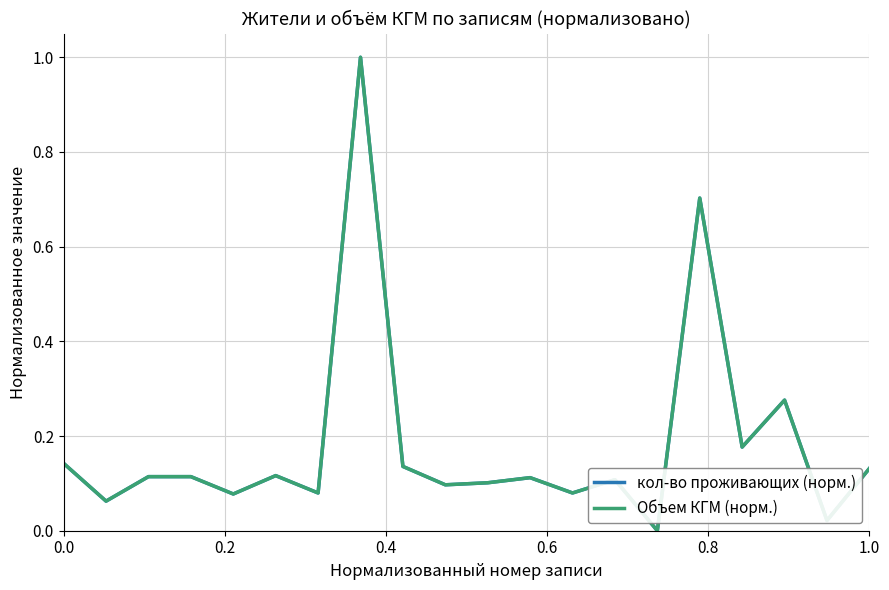

At how many categories does at least one series exceed 0?

19